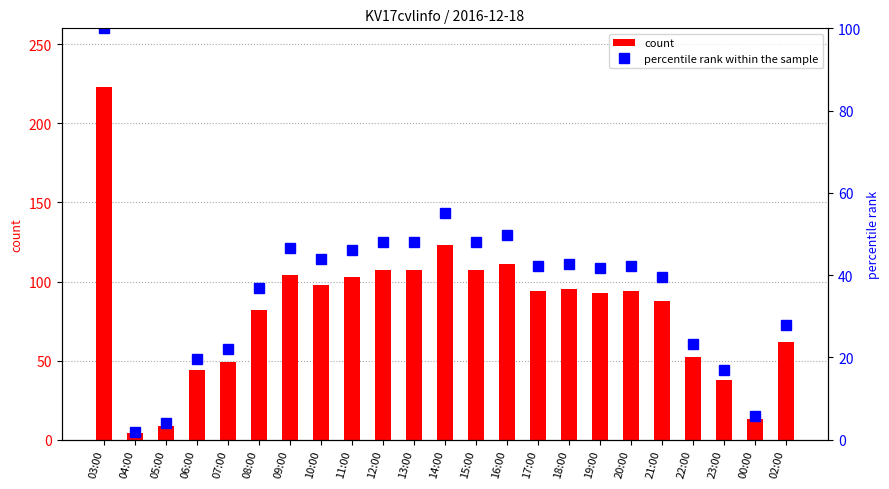

What is the label of the 23rd bar from the right?

03:00